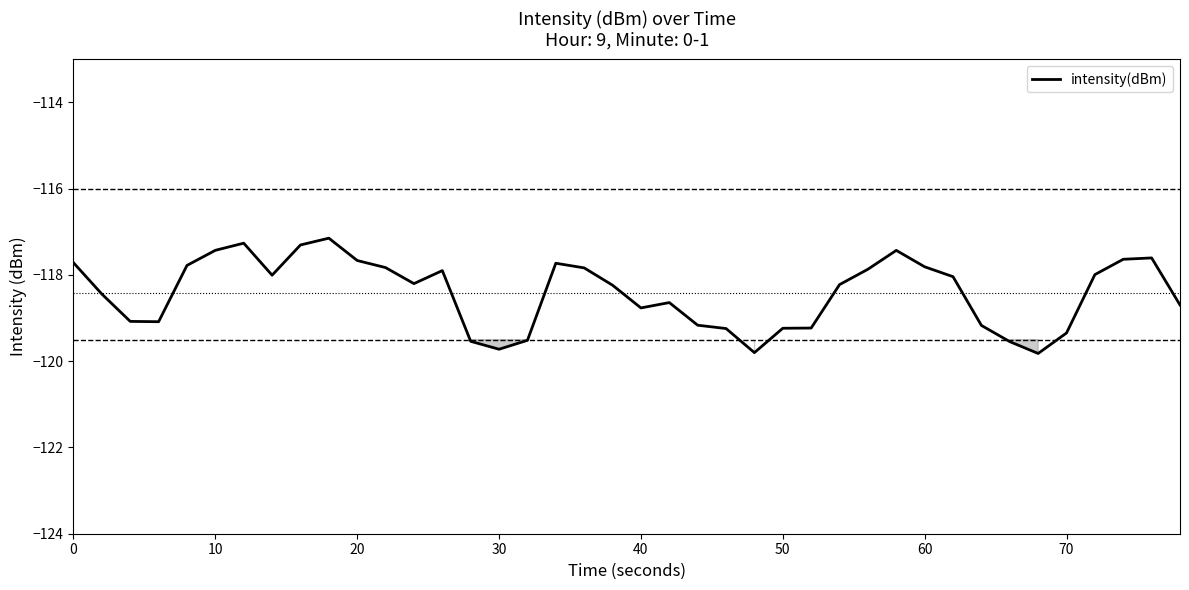

What is the minimum value shown in the chart?

-119.8